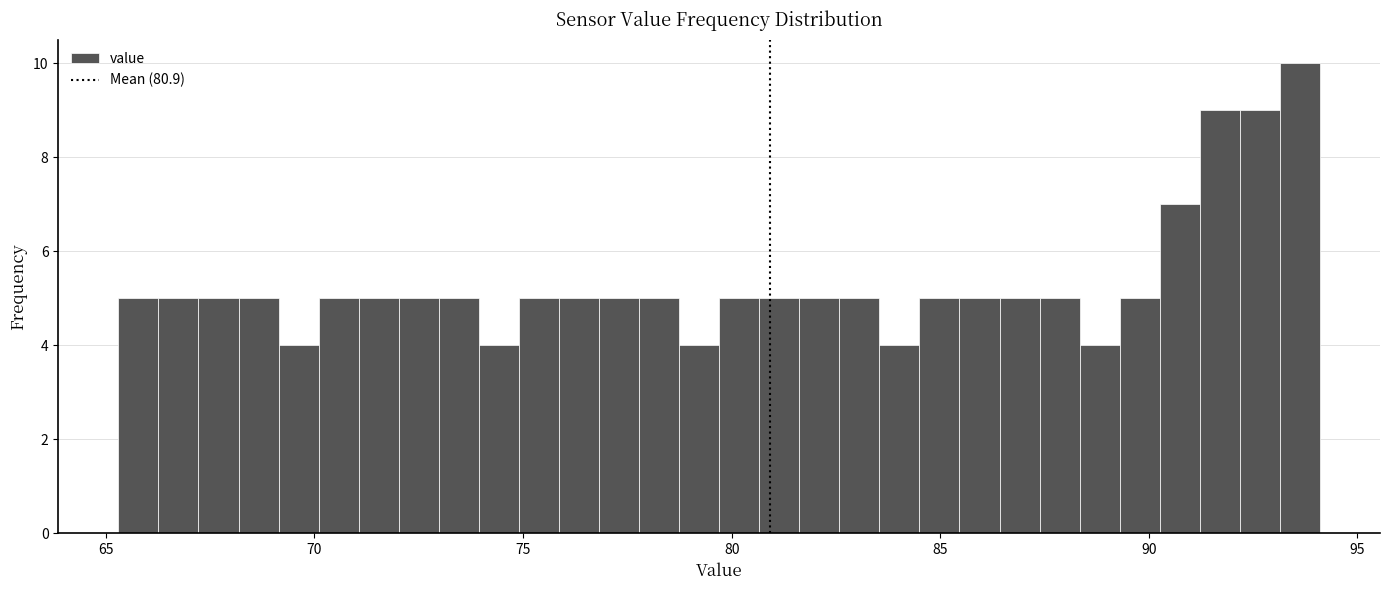

Read against the x-axis, roughly where is the centre of the tallest bar?

93.5